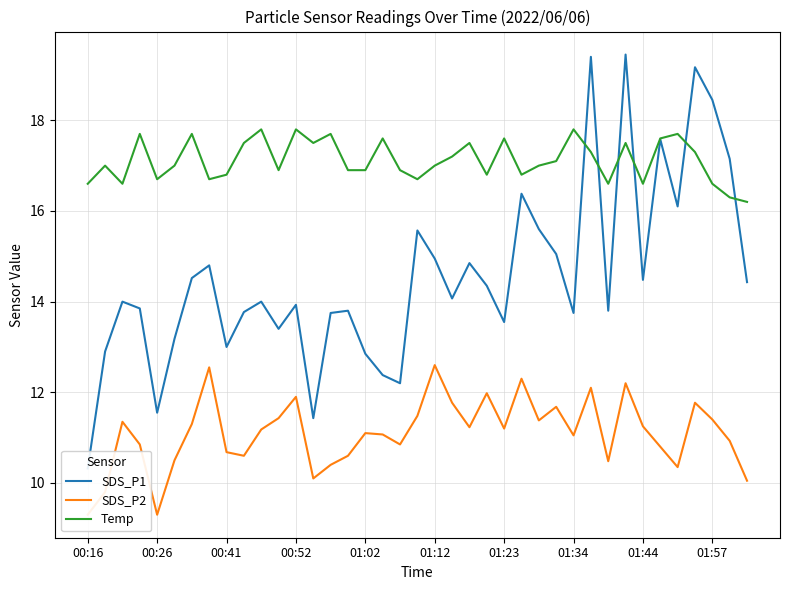

The Temp series shows 8.1 at 01:02. True or false?

False